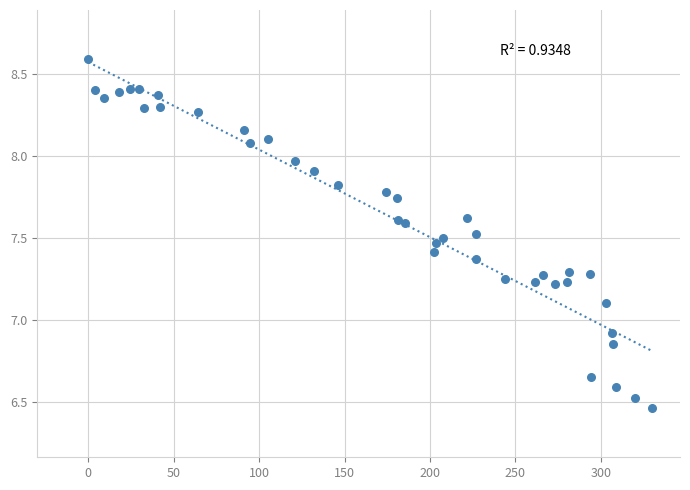

What is the range of Y values (max minus min)?

2.1